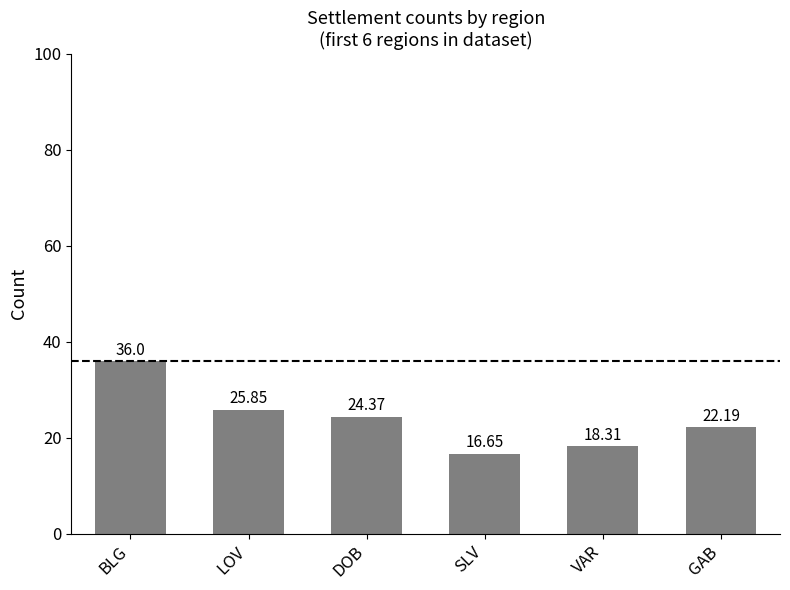

Which category has the lowest value across all series?

SLV